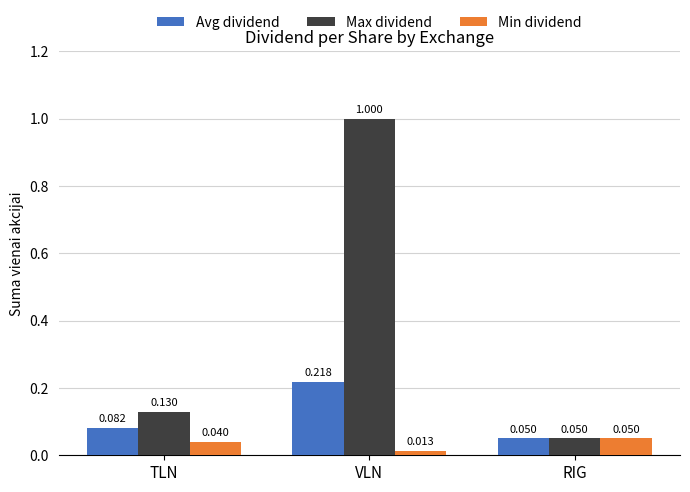

Rank the series by their average value, from lowest to highest.

Min dividend, Avg dividend, Max dividend